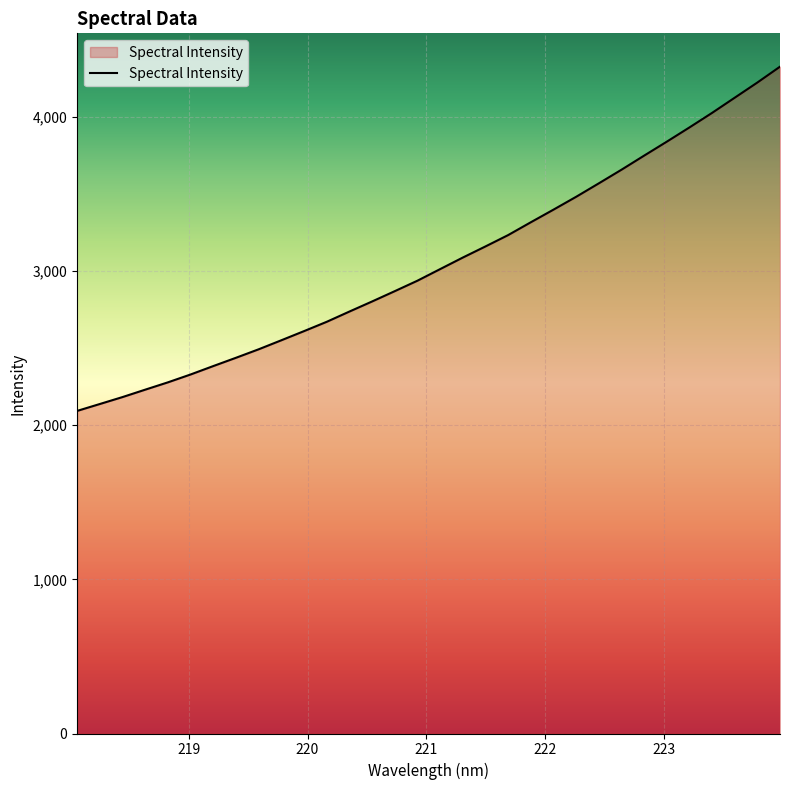

What is the difference between the maximum and minimum values?

2233.5